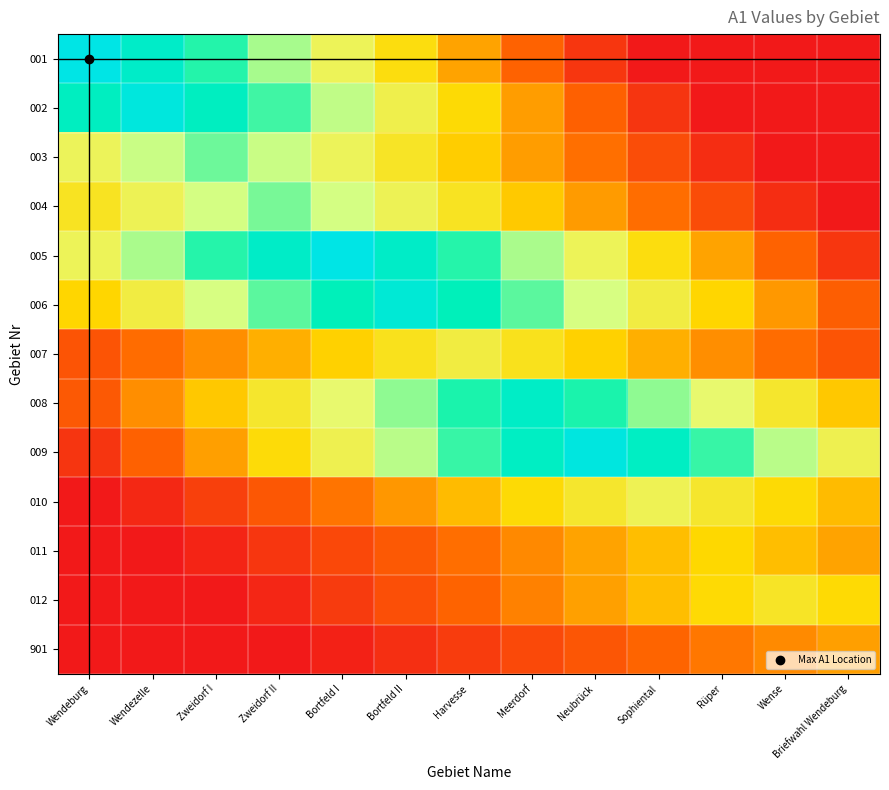

What is the difference between the highest and lowest values at Wense?

0.6